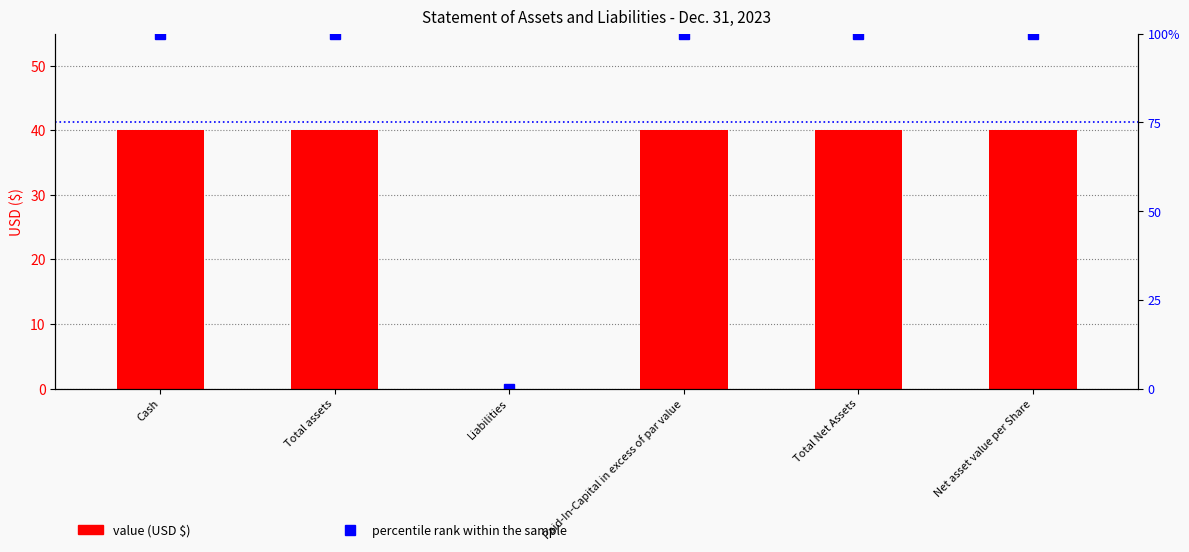

What value does the percentile rank within the sample series have at Paid-In-Capital in excess of par value, to the nearest 10?

100